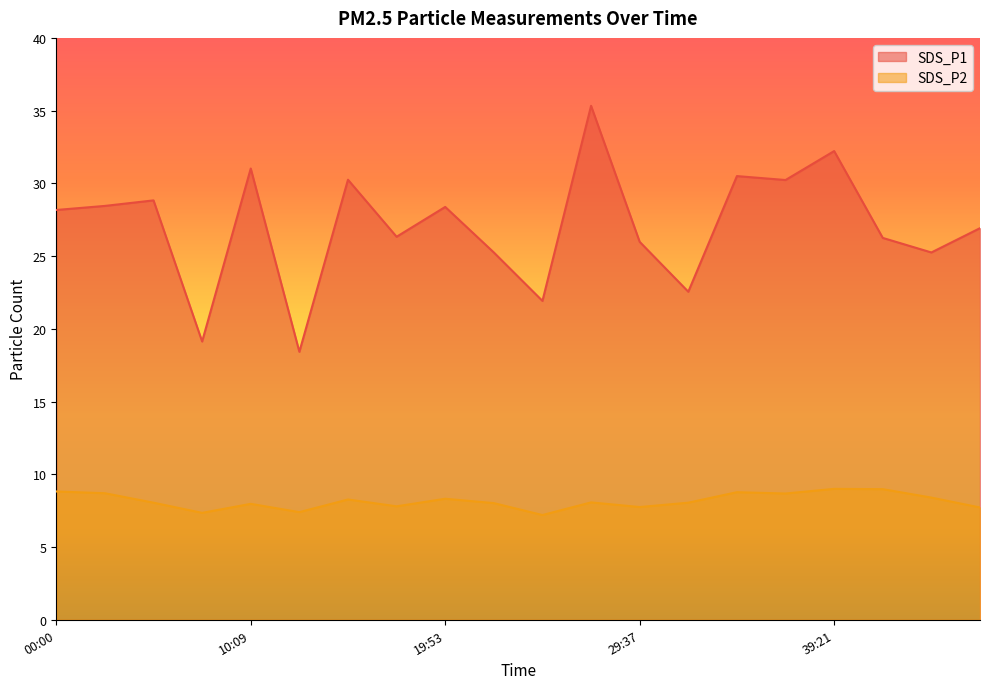

What is the total value across all series at 36:55?

38.9